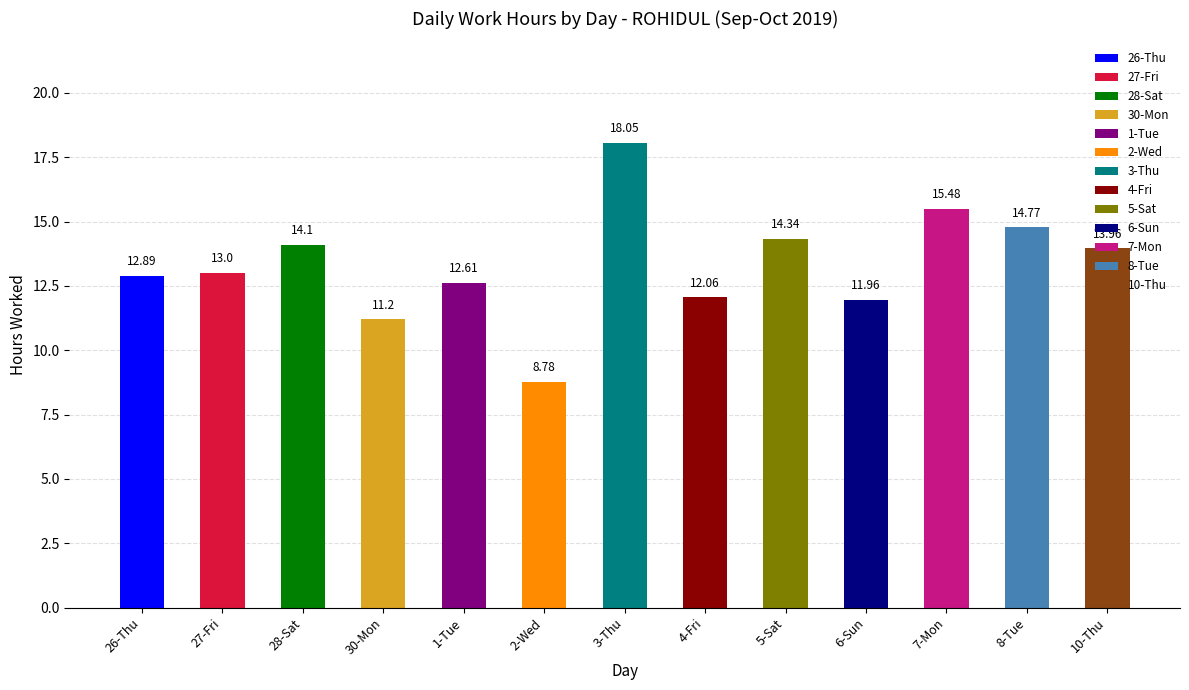

What is the average value?

13.3